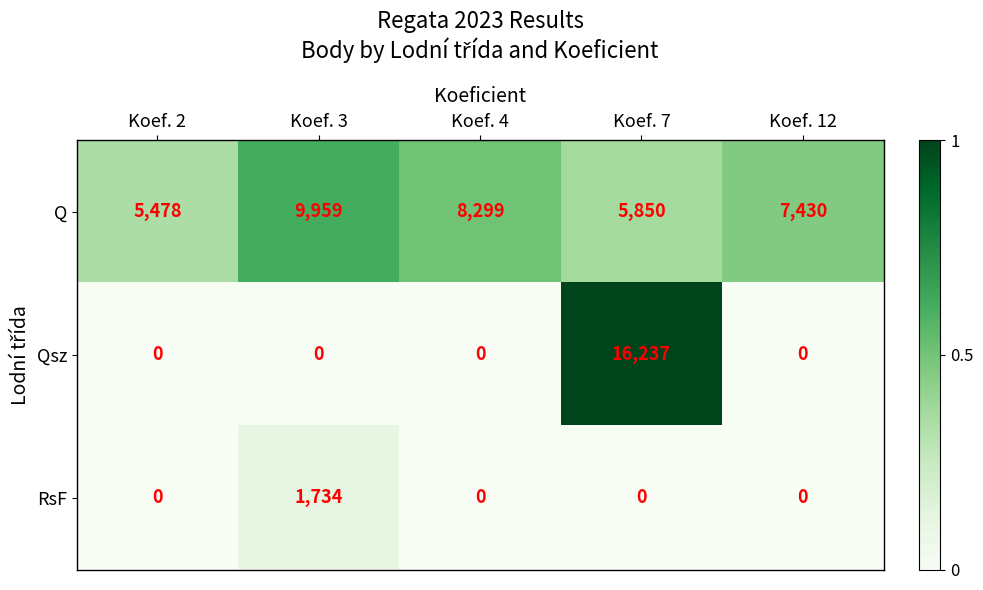

Reading left to right, list all the values displayed in this chart.

Q: 5478	9959	8299	5850	7430
Qsz: 0	0	0	16237	0
RsF: 0	1734	0	0	0